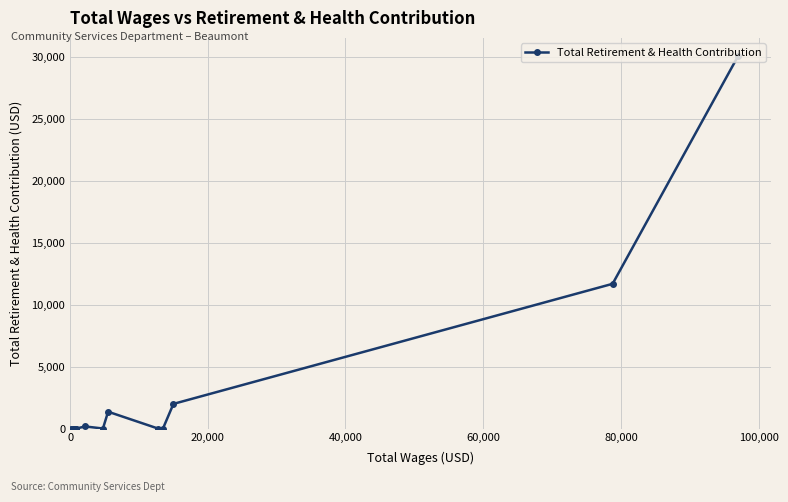

What is the difference between the maximum and minimum values?

30035